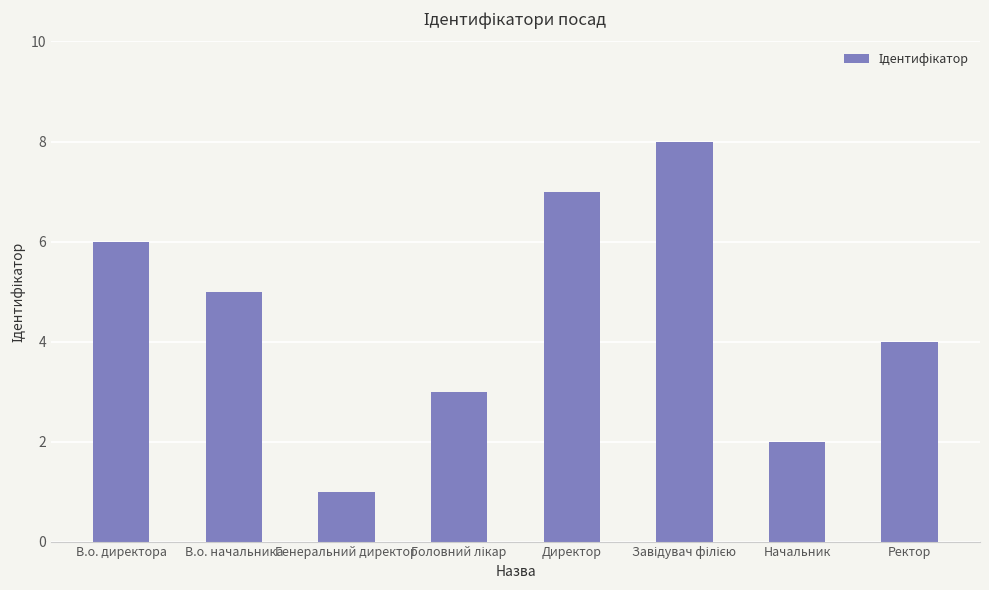

What is the sum of all values?

36